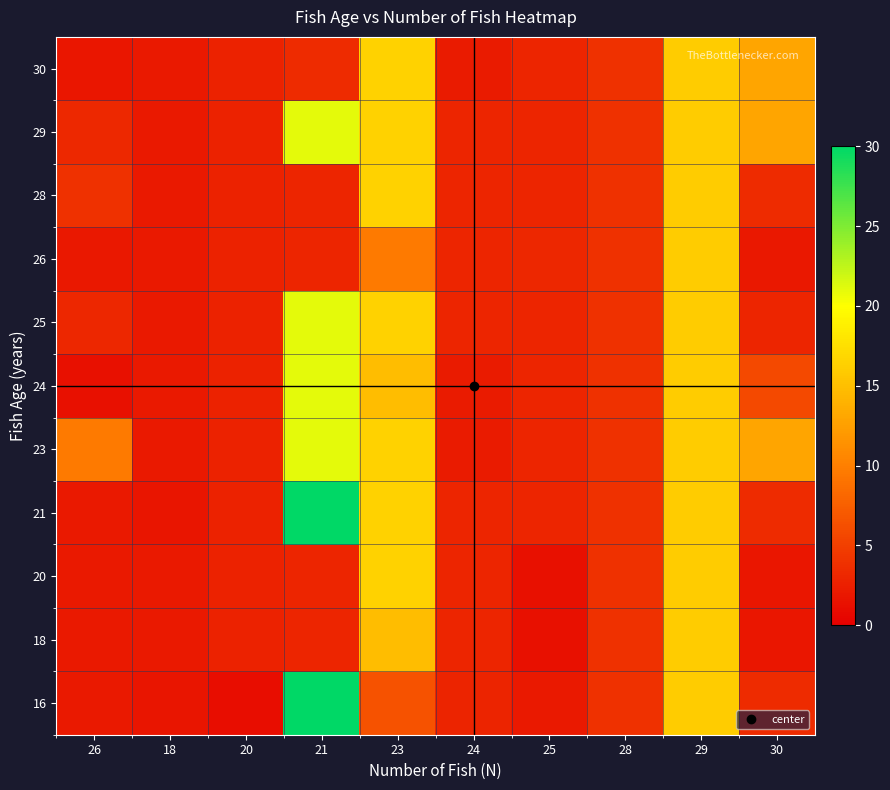

Reading right to left, extract all data points from this chart.

16: 30=3.5	29=16.0	28=3.9	25=2.0	24=2.9	23=6.5	21=30.0	20=1.1	18=1.7	26=2.0
18: 30=1.8	29=16.0	28=3.9	25=1.3	24=3.0	23=14.8	21=3.0	20=2.7	18=2.0	26=2.0
20: 30=1.8	29=16.0	28=3.9	25=1.3	24=3.0	23=16.5	21=3.0	20=2.7	18=2.0	26=2.1
21: 30=3.5	29=16.0	28=3.9	25=3.0	24=3.0	23=16.5	21=30.0	20=2.7	18=1.7	26=2.1
23: 30=13.0	29=16.0	28=3.9	25=3.0	24=2.2	23=16.5	21=21.0	20=2.7	18=2.0	26=9.7
24: 30=5.8	29=16.0	28=3.9	25=3.0	24=2.2	23=14.8	21=21.0	20=2.7	18=2.0	26=1.3
25: 30=3.0	29=16.0	28=3.9	25=3.0	24=3.0	23=16.5	21=21.0	20=2.7	18=2.0	26=3.1
26: 30=1.9	29=16.0	28=3.9	25=3.1	24=3.0	23=9.7	21=3.0	20=2.7	18=2.0	26=1.9
28: 30=3.5	29=16.0	28=3.9	25=3.0	24=3.0	23=16.5	21=3.0	20=2.7	18=2.0	26=3.9
29: 30=13.0	29=16.0	28=3.9	25=3.0	24=3.0	23=16.5	21=21.0	20=2.7	18=2.0	26=3.2
30: 30=13.0	29=16.0	28=3.9	25=3.0	24=2.2	23=16.5	21=3.5	20=2.7	18=2.0	26=1.8